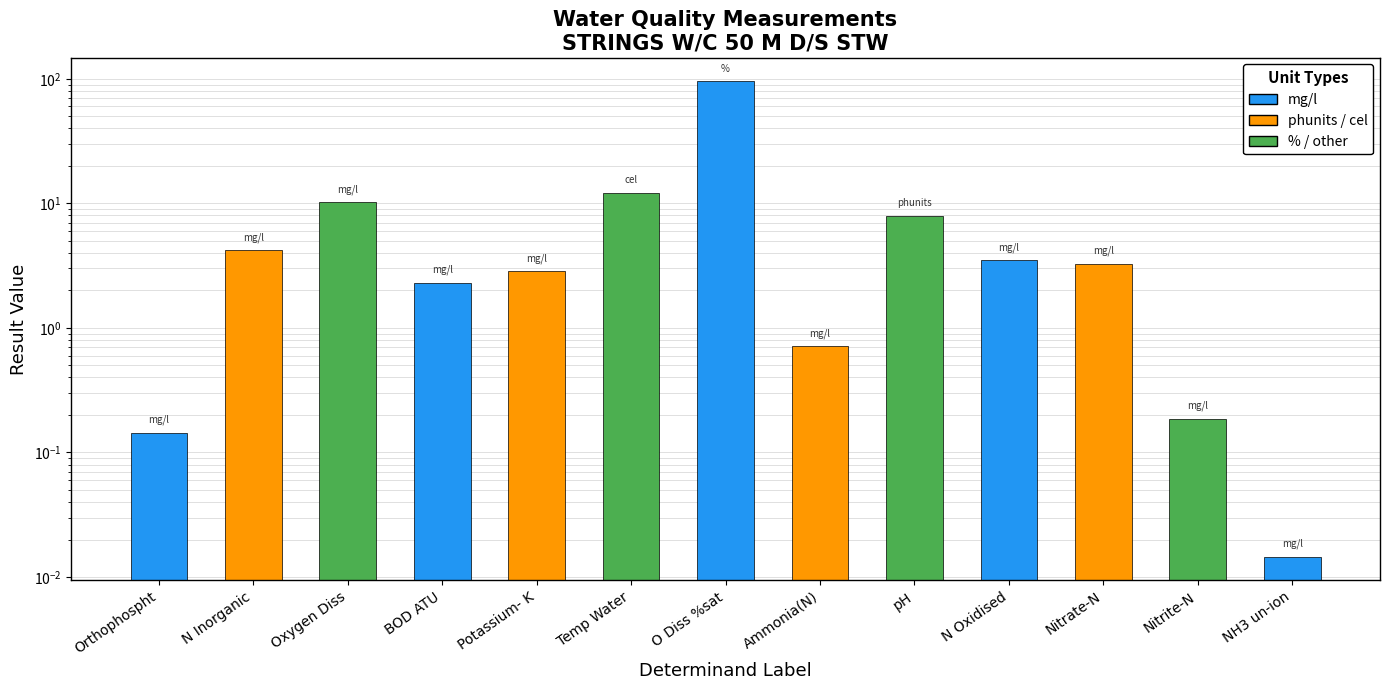

Which has a higher value, Nitrite-N or N Oxidised?

N Oxidised